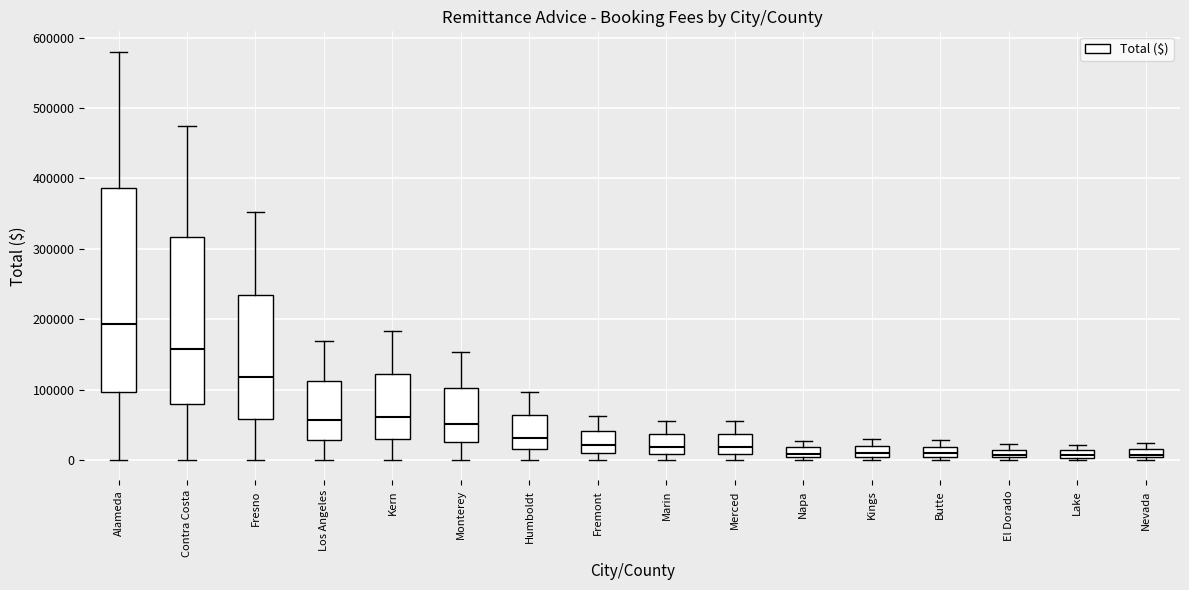

Which box has the highest median line?

Alameda